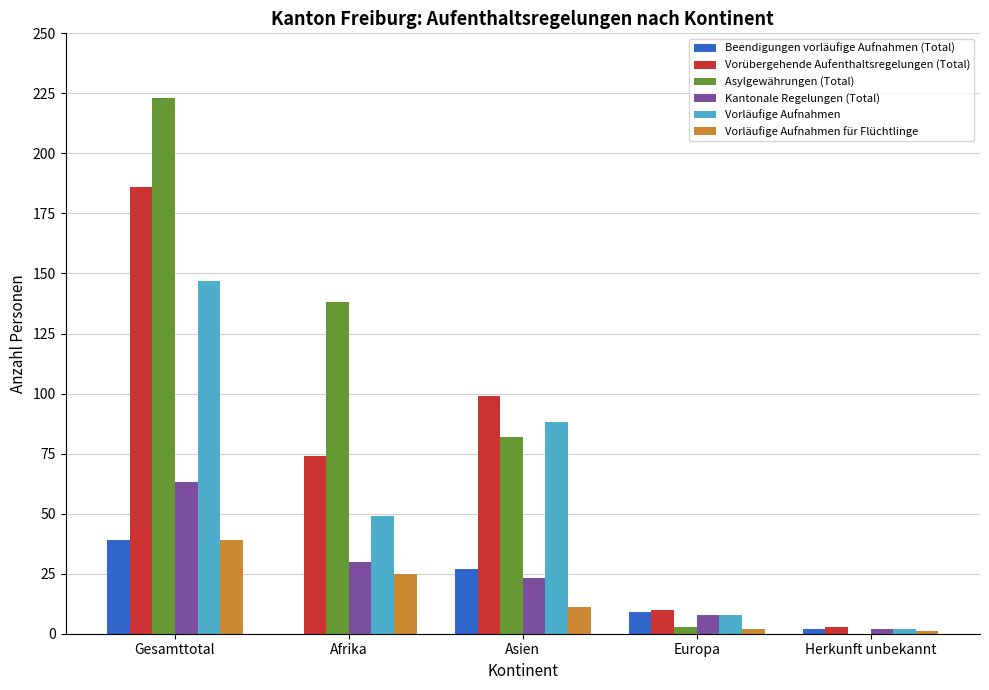

Reading left to right, transcribe all the data shown in this chart.

Beendigungen vorläufige Aufnahmen (Total): Gesamttotal=39	Afrika=0	Asien=27	Europa=9	Herkunft unbekannt=2
Vorübergehende Aufenthaltsregelungen (Total): Gesamttotal=186	Afrika=74	Asien=99	Europa=10	Herkunft unbekannt=3
Asylgewährungen (Total): Gesamttotal=223	Afrika=138	Asien=82	Europa=3	Herkunft unbekannt=0
Kantonale Regelungen (Total): Gesamttotal=63	Afrika=30	Asien=23	Europa=8	Herkunft unbekannt=2
Vorläufige Aufnahmen: Gesamttotal=147	Afrika=49	Asien=88	Europa=8	Herkunft unbekannt=2
Vorläufige Aufnahmen für Flüchtlinge: Gesamttotal=39	Afrika=25	Asien=11	Europa=2	Herkunft unbekannt=1